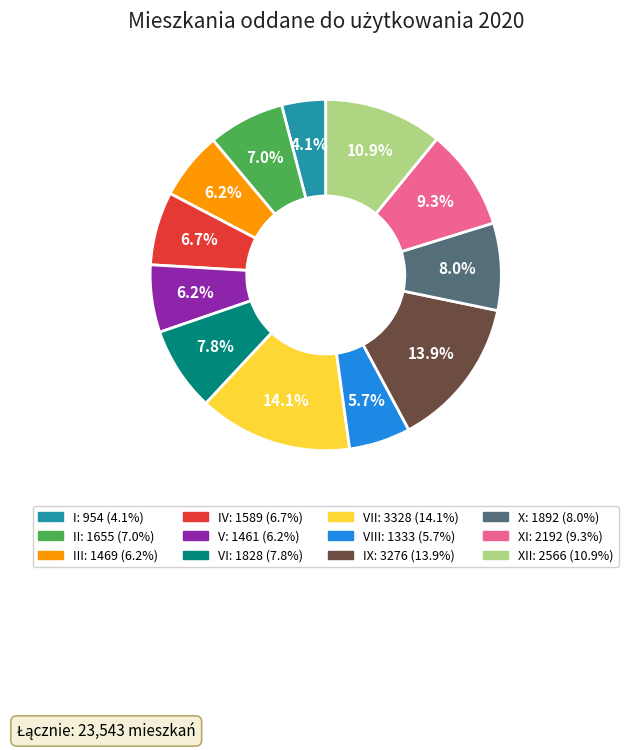

How many segments does this pie chart have?

12